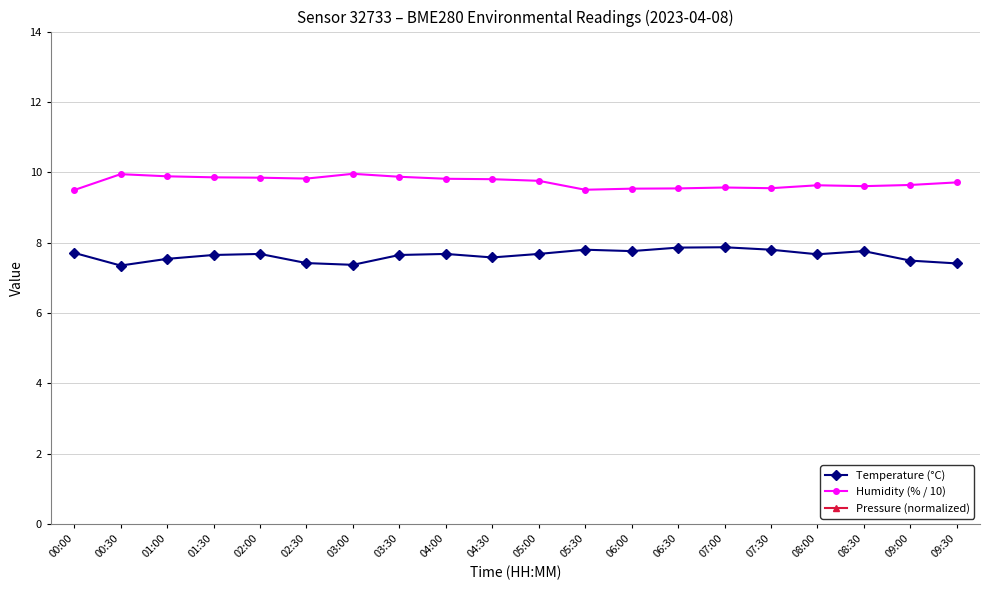

What is the difference between the second highest and second lowest values in the Humidity (% / 10) series?

0.4